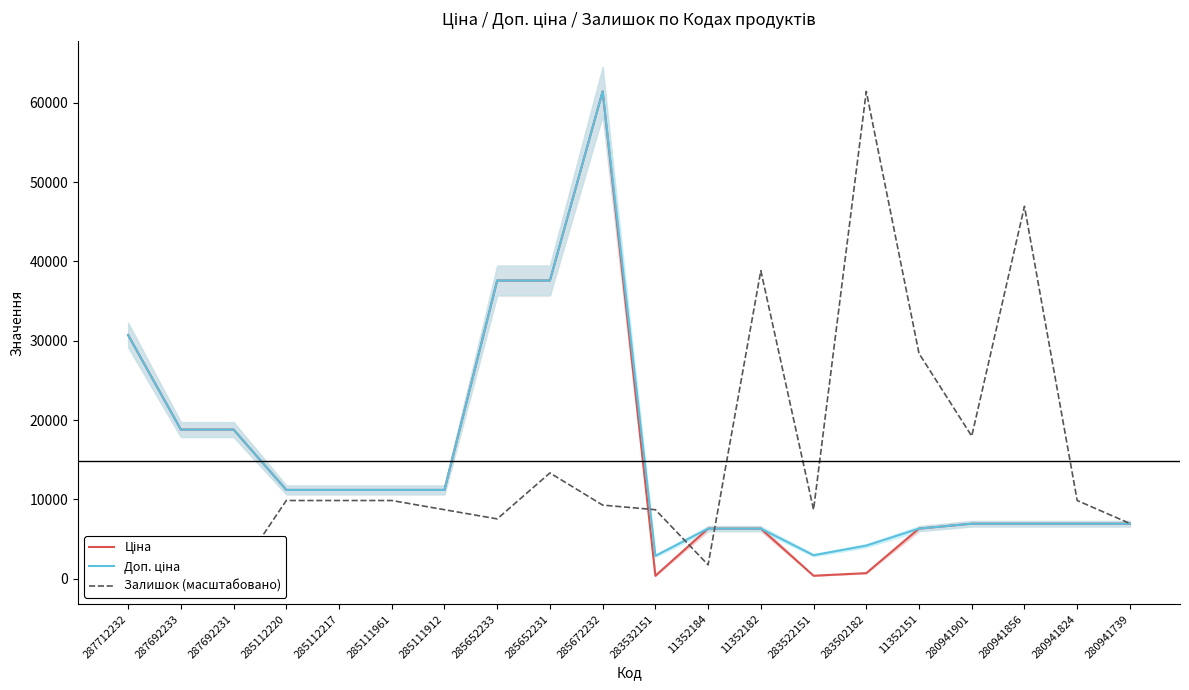

At which category does Доп. ціна reach its first local valley?

283532151